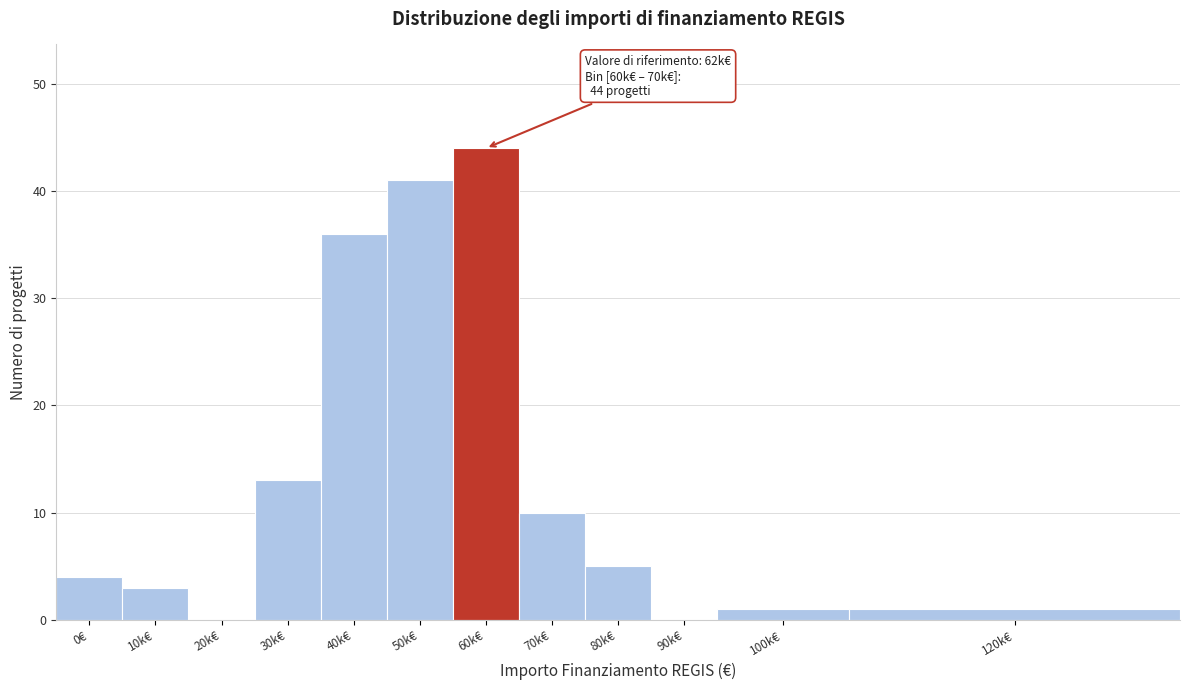

Reading left to right, list all the values displayed in this chart.

0€=4	10k€=3	20k€=0	30k€=13	40k€=36	50k€=41	60k€=44	70k€=10	80k€=5	90k€=0	100k€=1	120k€=1